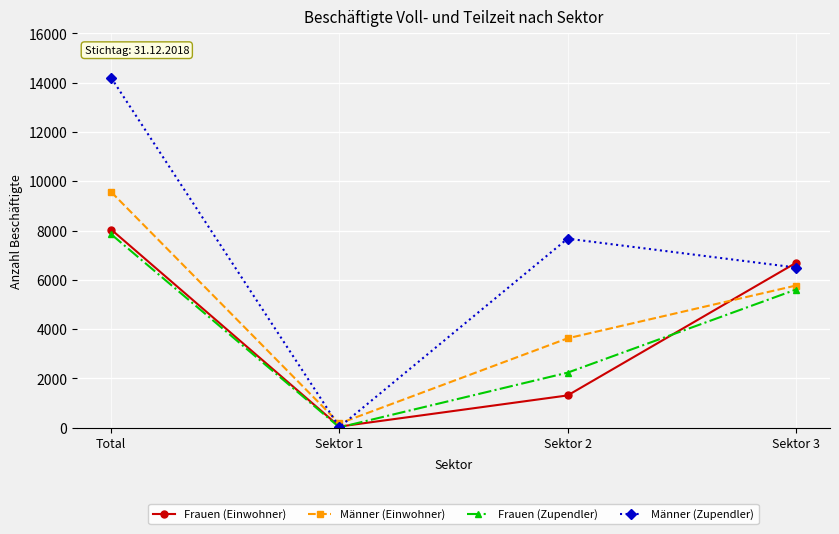

The value of Frauen (Einwohner) at Sektor 2 is 1308. True or false?

True